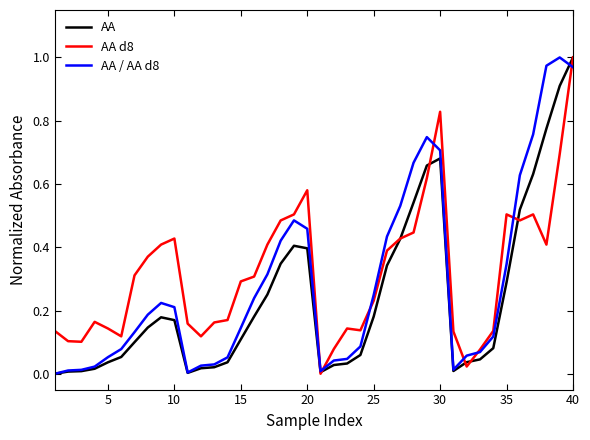

What are all the series names shown in the legend?

AA, AA d8, AA / AA d8